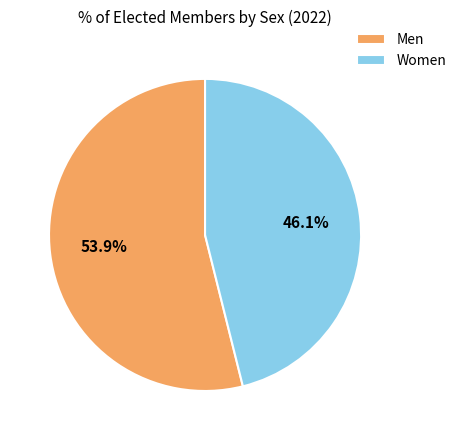

Which slice is the smallest?

Women